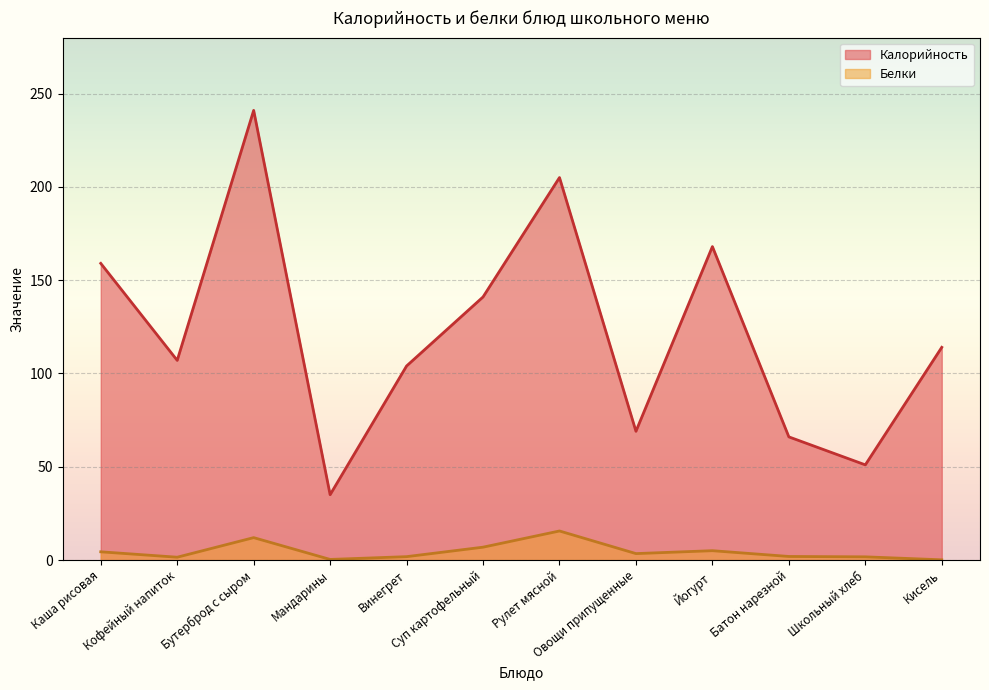

True or false: Белки and Калорийность cross at least once.

False